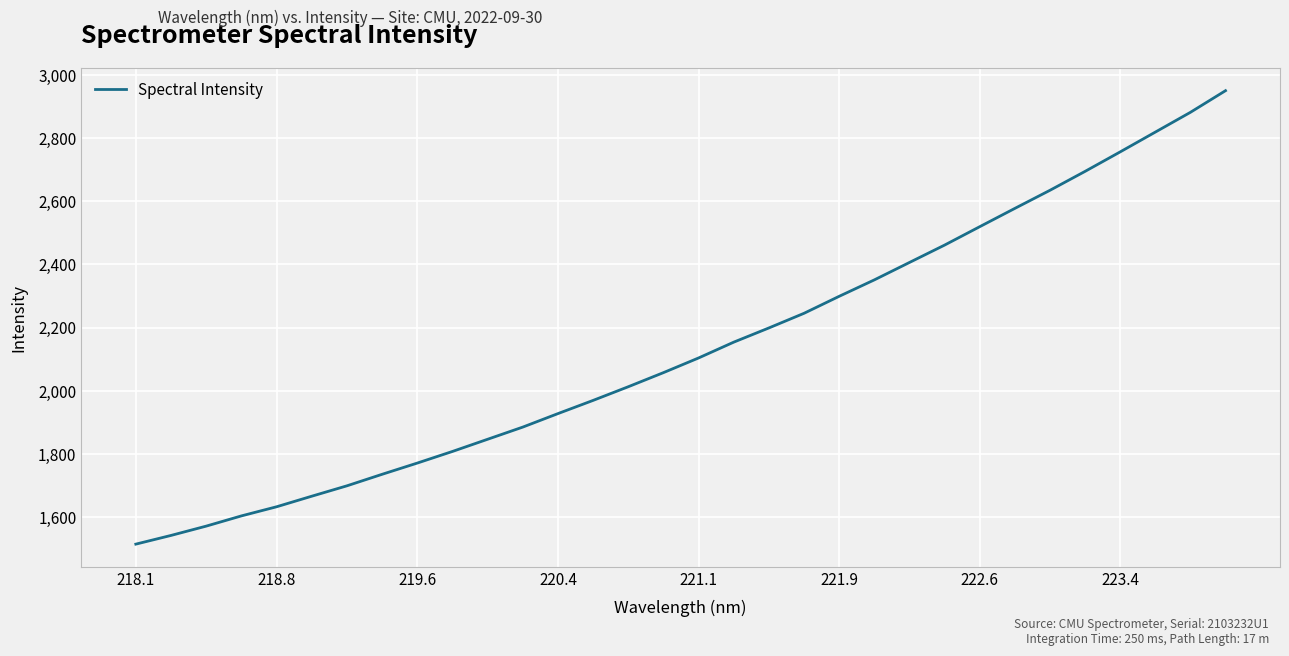

What is the maximum value shown in the chart?

2950.3